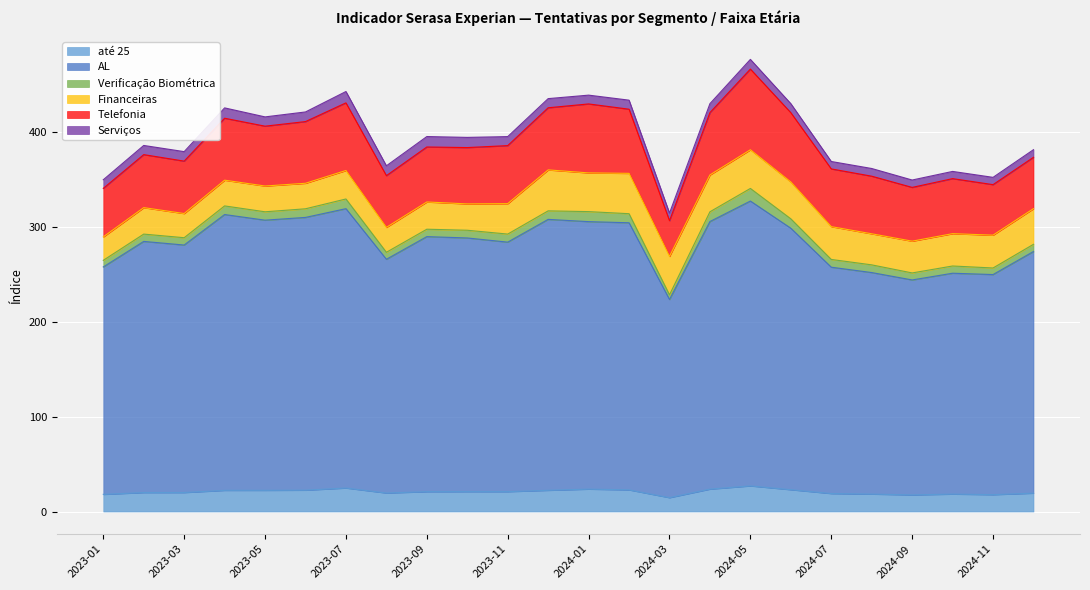

At 2024-11, list the series in order from smallest to largest.

Verificação Biométrica, Serviços, até 25, Financeiras, Telefonia, AL